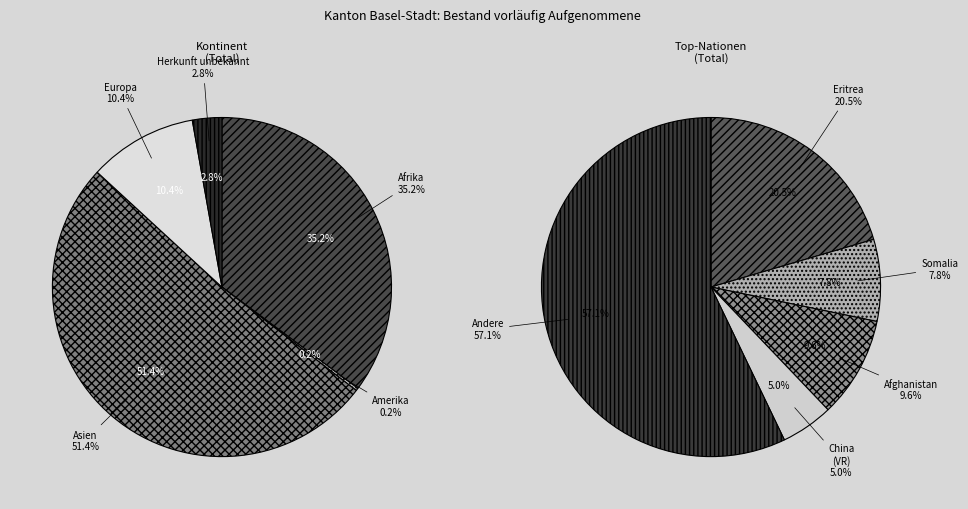

True or false: Asien accounts for 59% of the total.

False